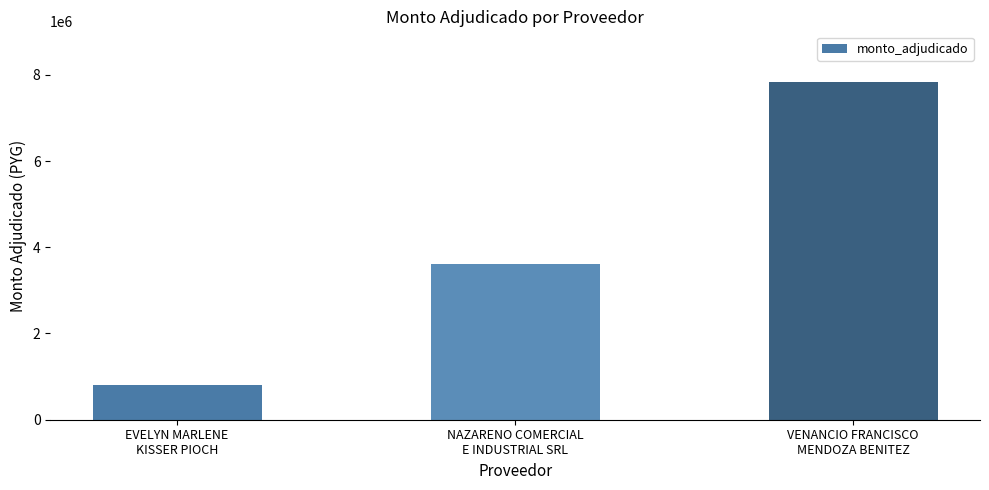

True or false: the data shows 1244031 at EVELYN MARLENE
KISSER PIOCH.

False